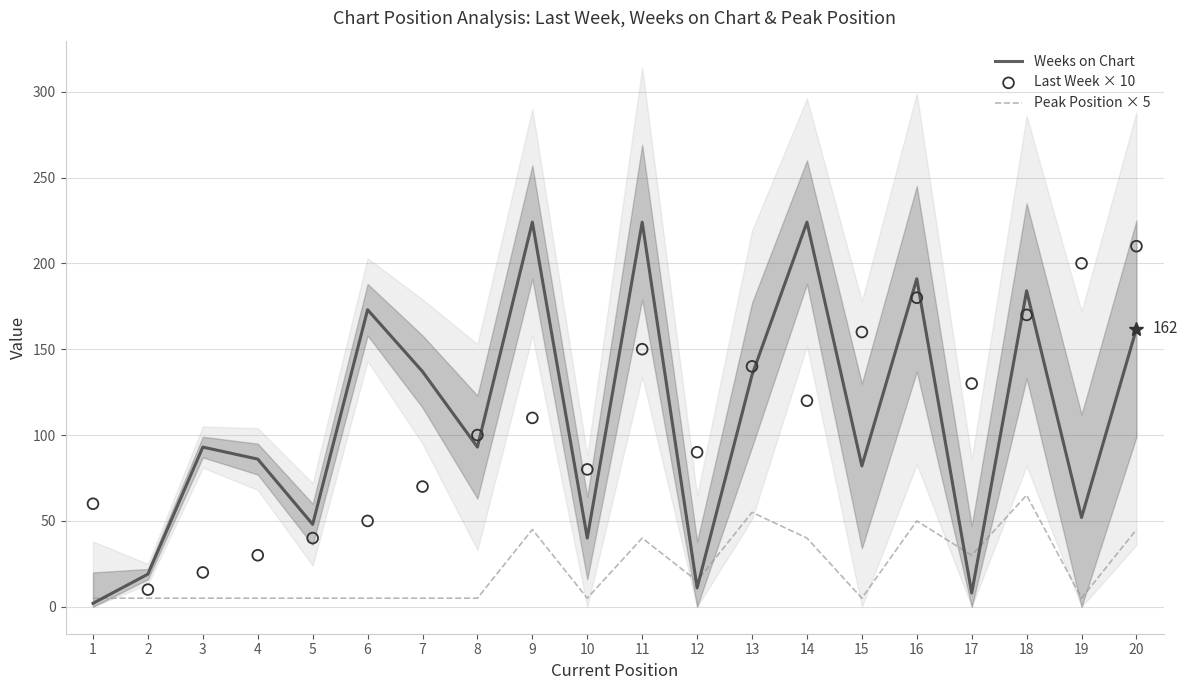

At which category is the sum across all series the highest?

16